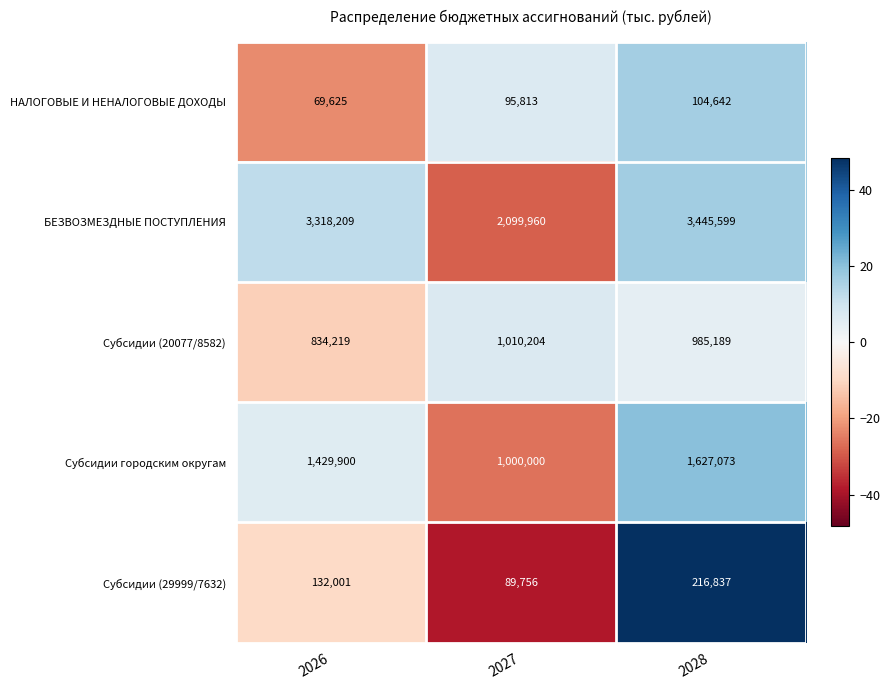

Reading left to right, list all the values displayed in this chart.

НАЛОГОВЫЕ И НЕНАЛОГОВЫЕ ДОХОДЫ: 69625	95813	104642
БЕЗВОЗМЕЗДНЫЕ ПОСТУПЛЕНИЯ: 3318209	2099960	3445599
Субсидии (20077/8582): 834219	1010204	985189
Субсидии городским округам: 1429900	1000000	1627073
Субсидии (29999/7632): 132001	89756	216837